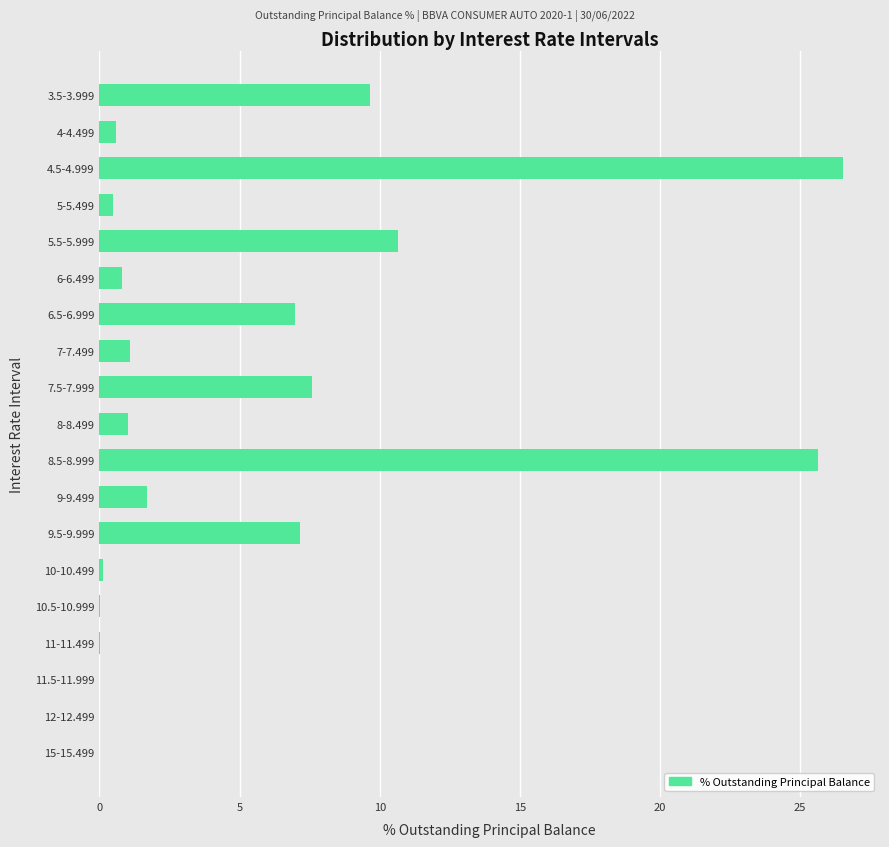

True or false: the data shows 0.6 at 4-4.499.

True